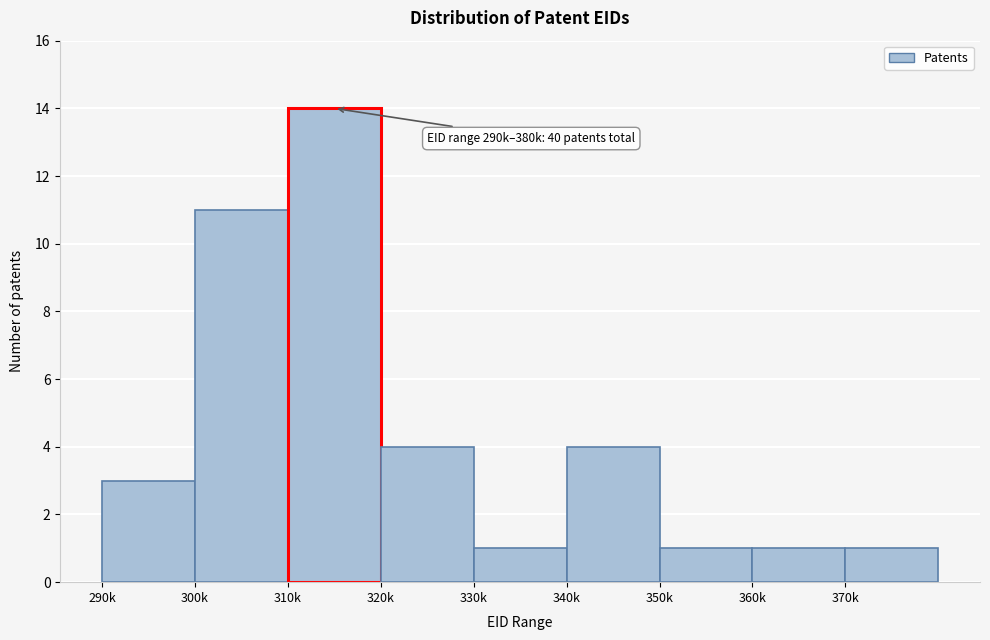

Reading right to left, what are all the values shown in this chart?

1	1	1	4	1	4	14	11	3